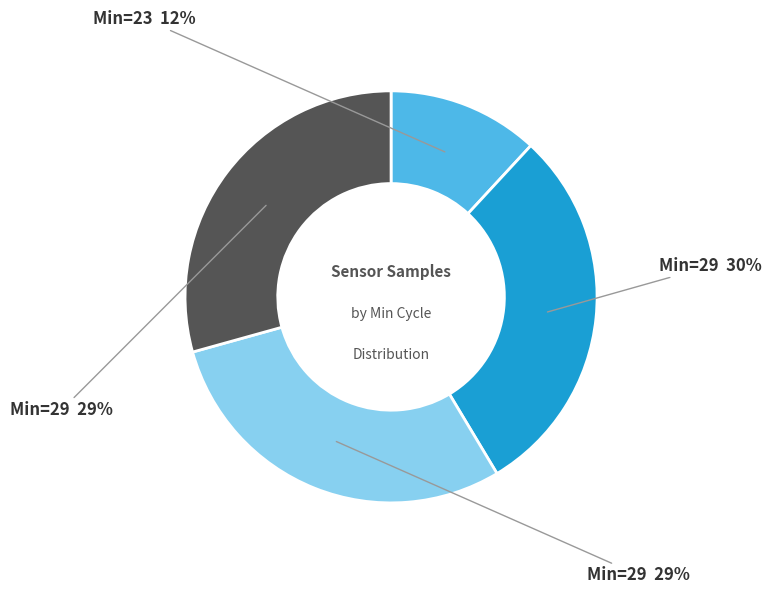

Is there any slice that represents more than half of the pie?

No